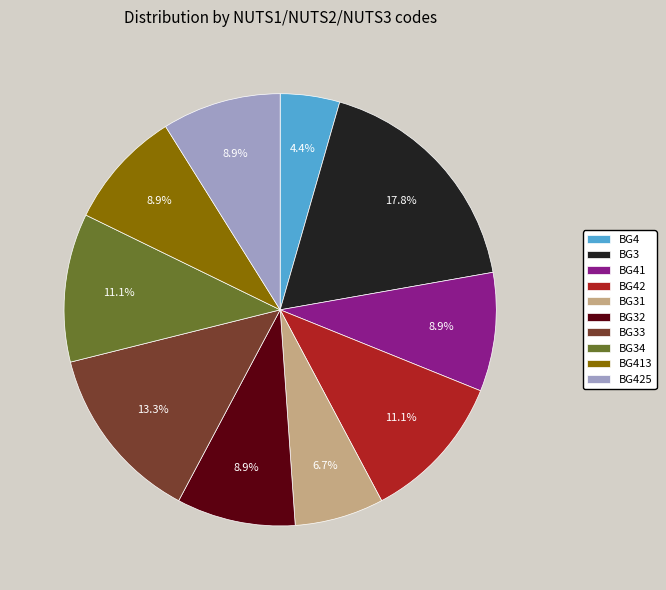

Is BG3 the majority of the pie?

No